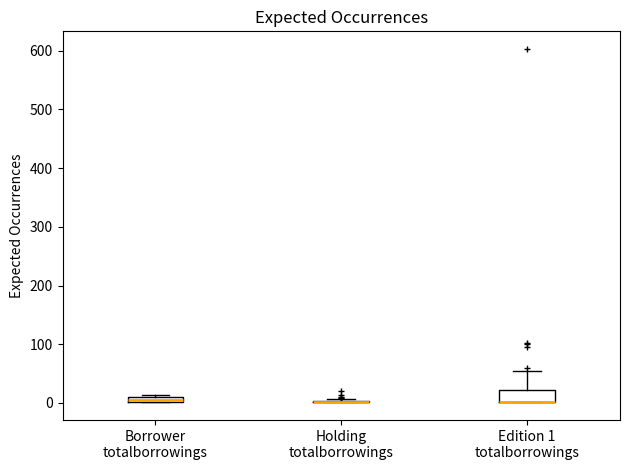

Which box is the tallest, from its lower edge to its upper edge?

Edition 1 totalborrowings